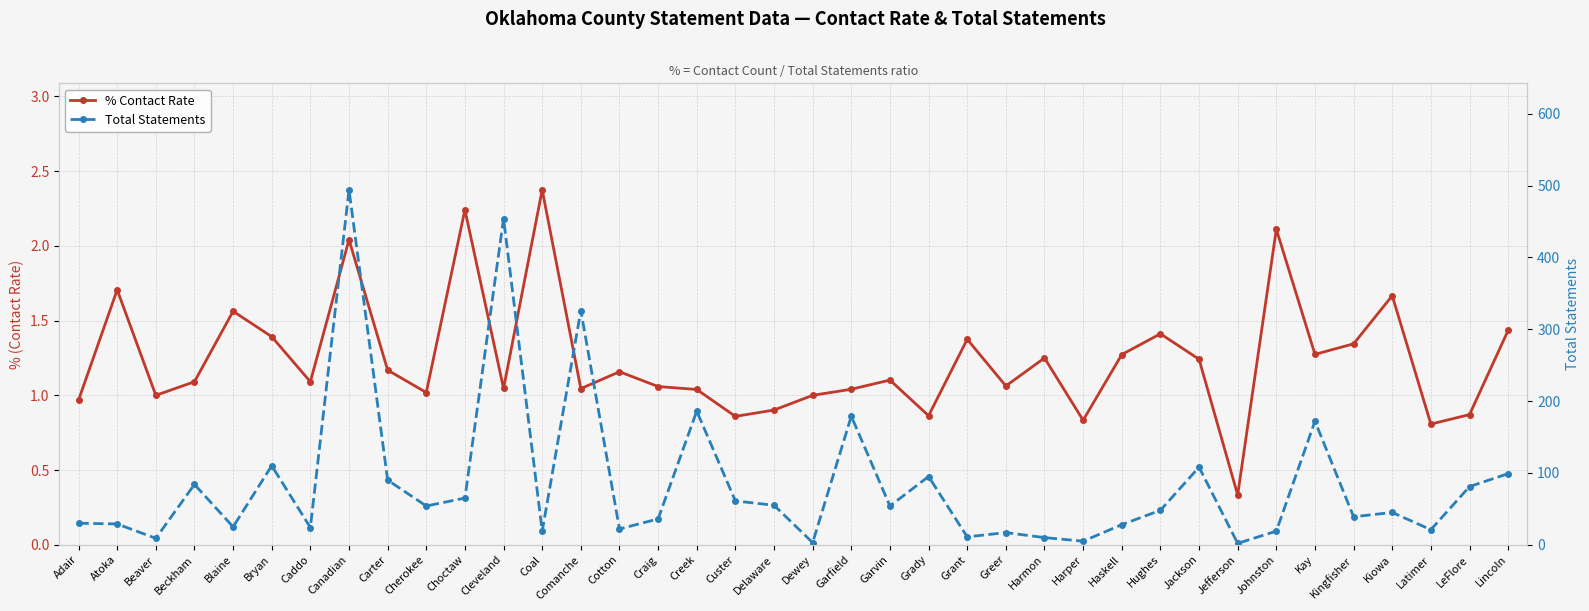

What is the difference between the second highest and second lowest values in the Total Statements series?

451.0